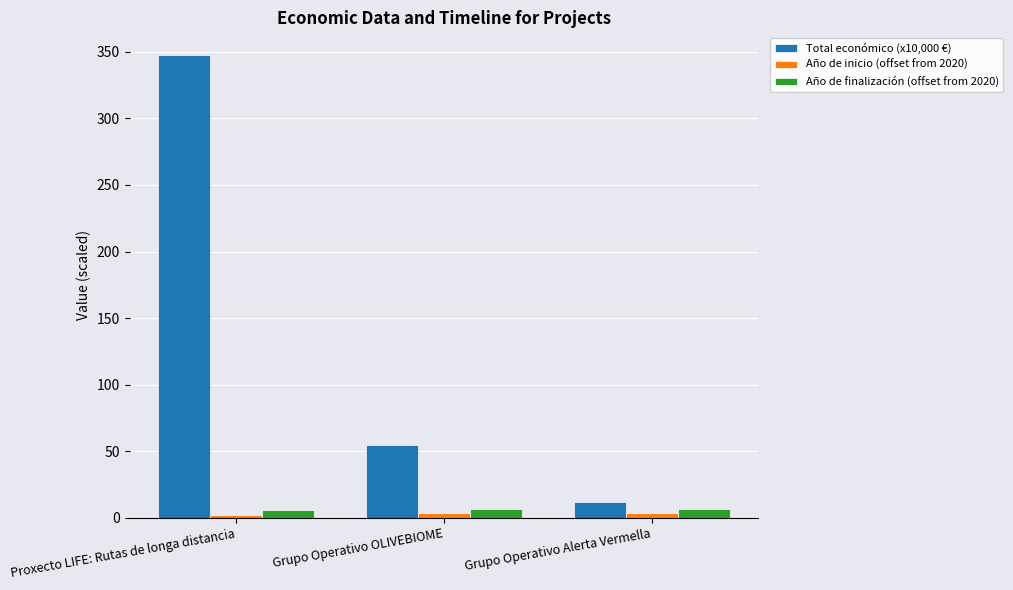

Is the value of Año de inicio (offset from 2020) at Grupo Operativo Alerta Vermella greater than the value of Total económico (x10,000 €) at Proxecto LIFE: Rutas de longa distancia?

No